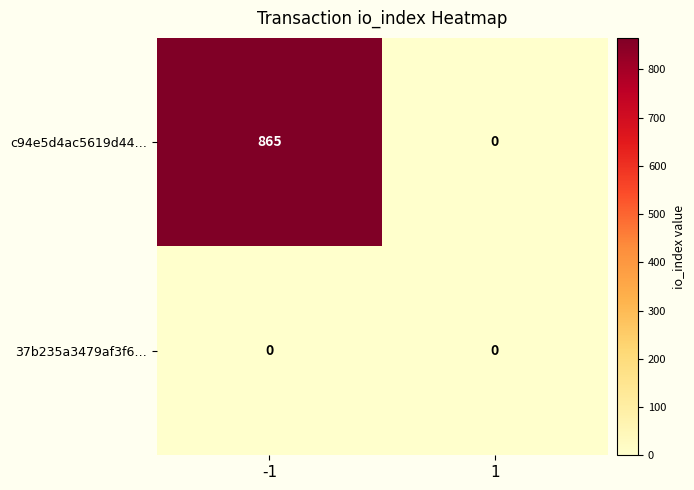

What is the sum of all c94e5d4ac5619d44… values?

865